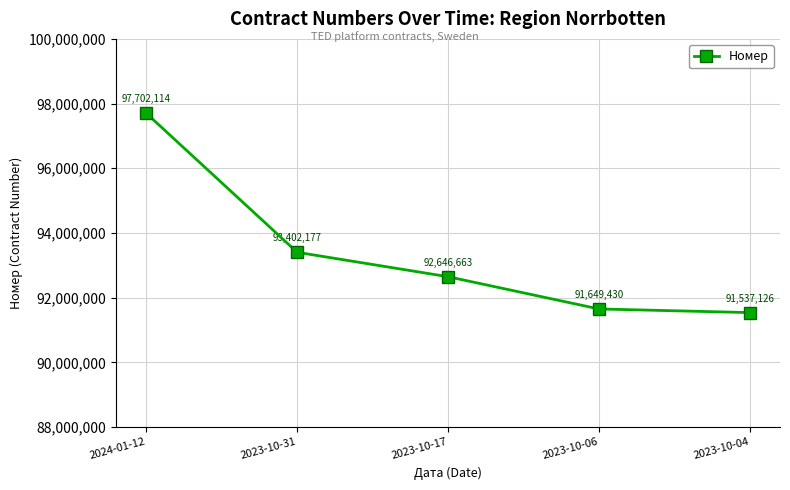

How many distinct data groups are displayed?

1